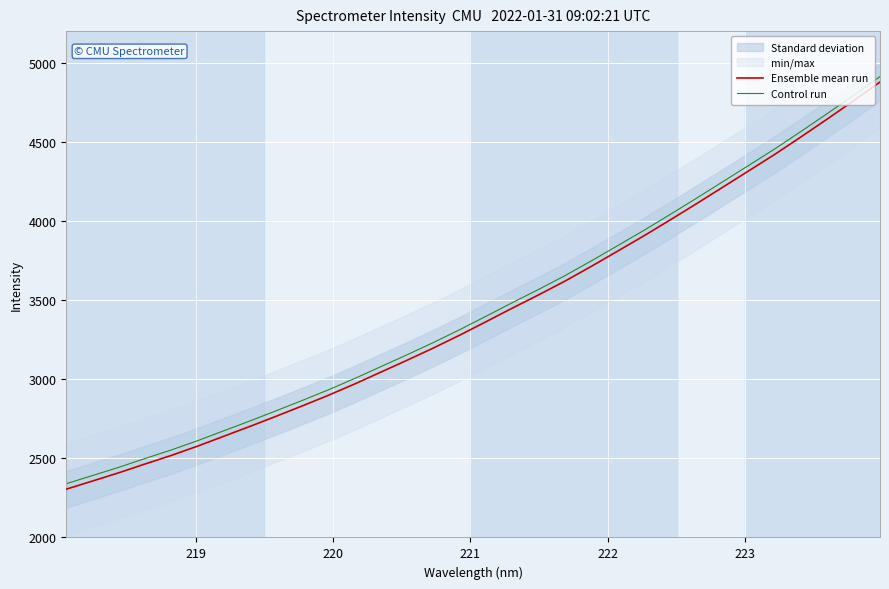

How many lines are shown in the chart?

2